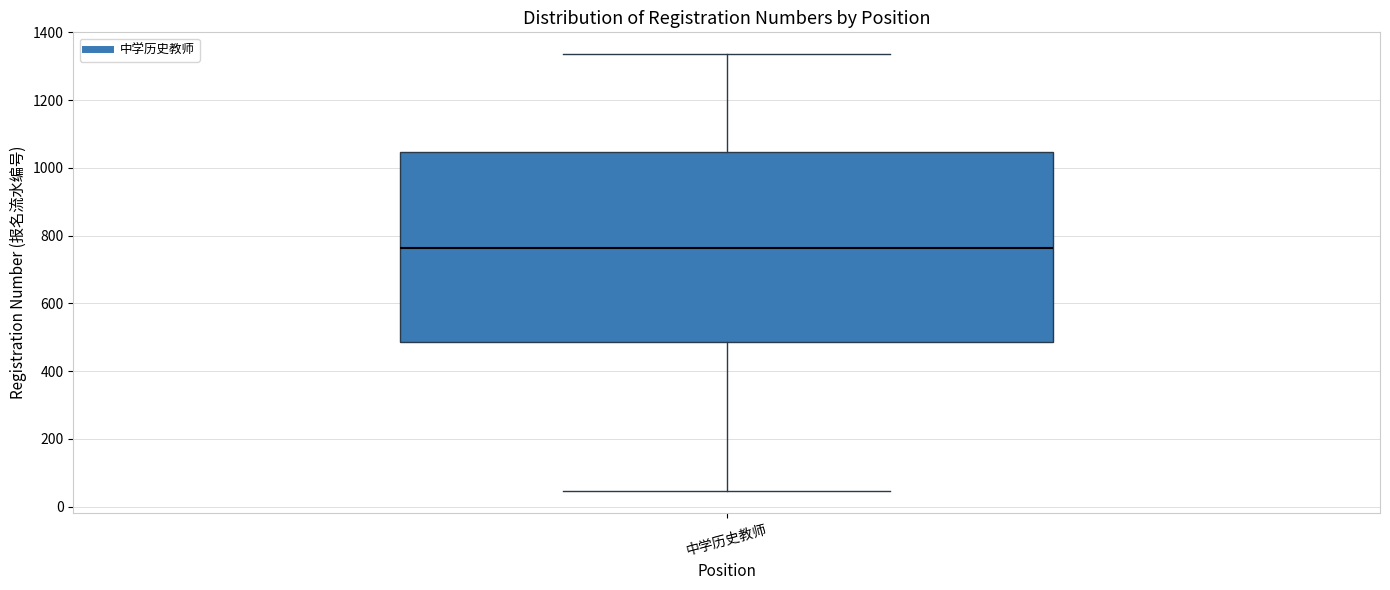

Where is the upper edge of the box for 中学历史教师 on the y-axis? The values are not printed on the chart, so give them approximately, as read against the axis.

1040